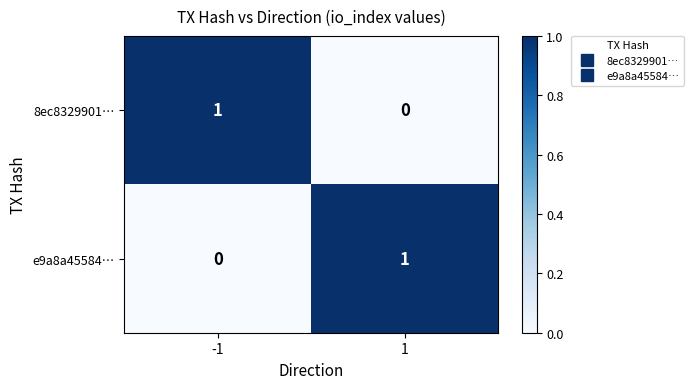

Is it true that 8ec8329901… equals -1 at 1?

False